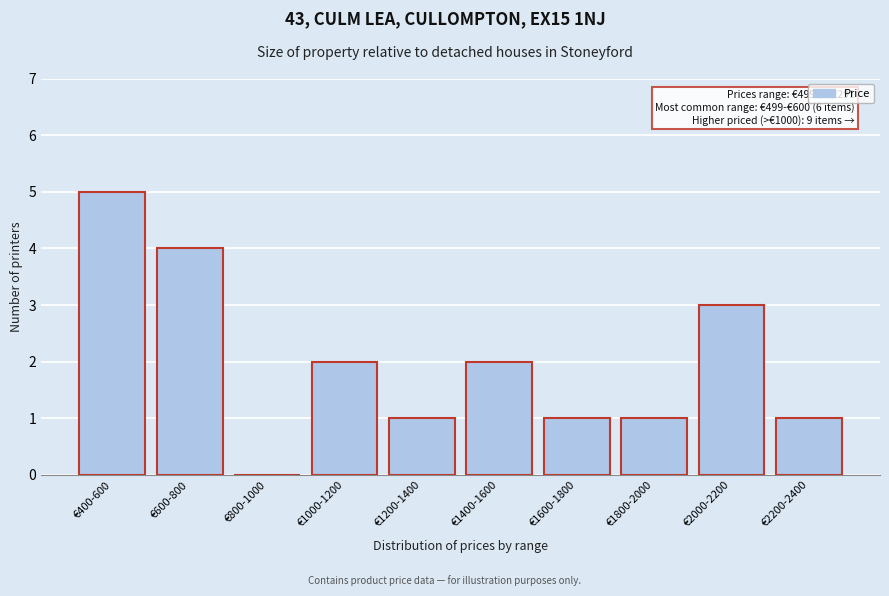

Reading left to right, what are all the values shown in this chart?

€400-600=5	€600-800=4	€800-1000=0	€1000-1200=2	€1200-1400=1	€1400-1600=2	€1600-1800=1	€1800-2000=1	€2000-2200=3	€2200-2400=1